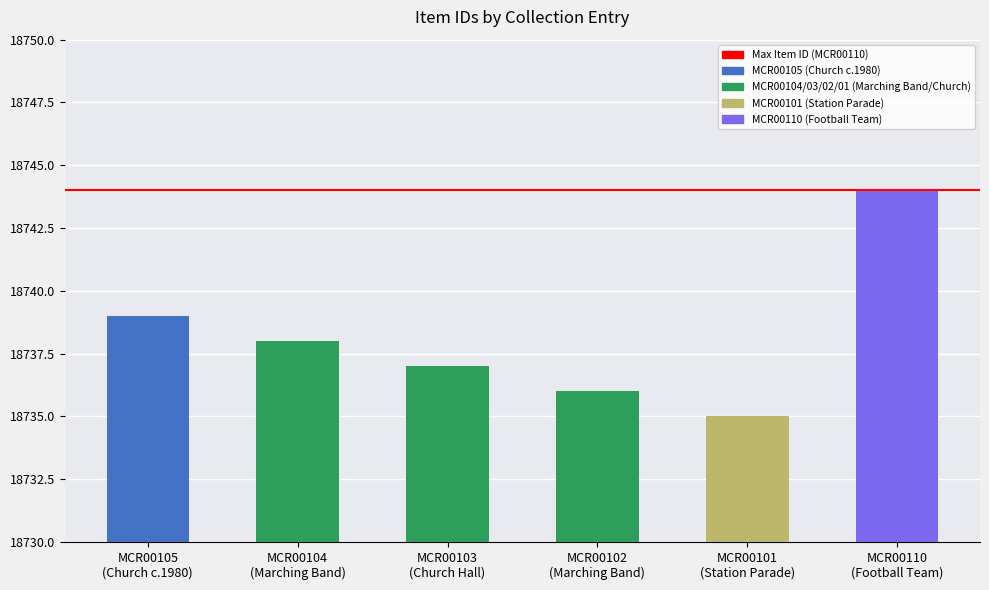

Rank the categories by value from highest to lowest.

MCR00110
(Football Team), MCR00105
(Church c.1980), MCR00104
(Marching Band), MCR00103
(Church Hall), MCR00102
(Marching Band), MCR00101
(Station Parade)